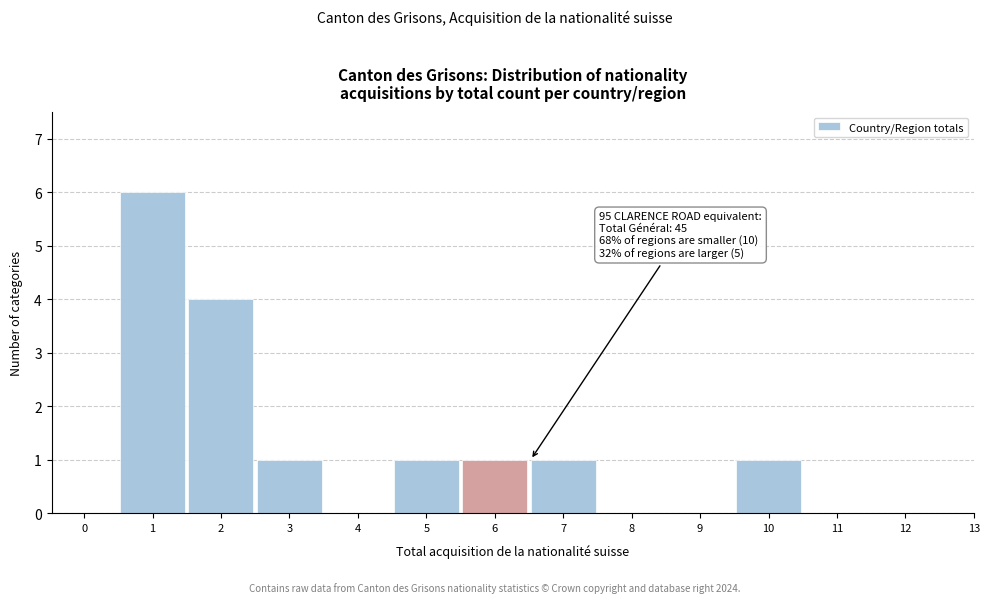

Reading left to right, extract all data points from this chart.

0=0	1=6	2=4	3=1	4=0	5=1	6=1	7=1	8=0	9=0	10=1	11=0	12=0	13=0